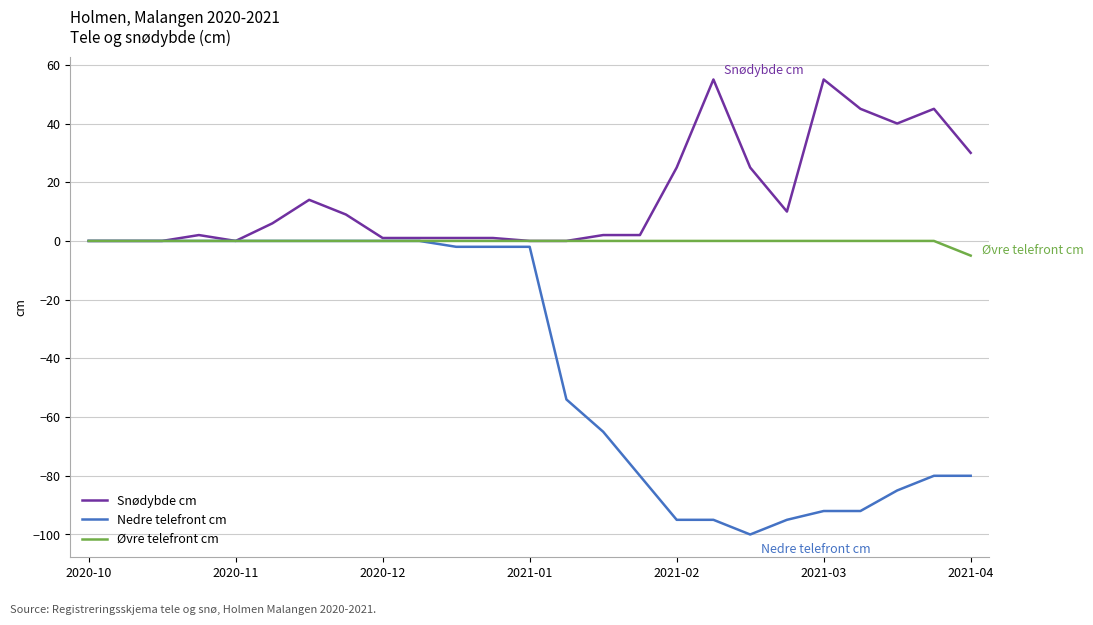

Rank the series by their average value, from lowest to highest.

Nedre telefront cm, Øvre telefront cm, Snødybde cm